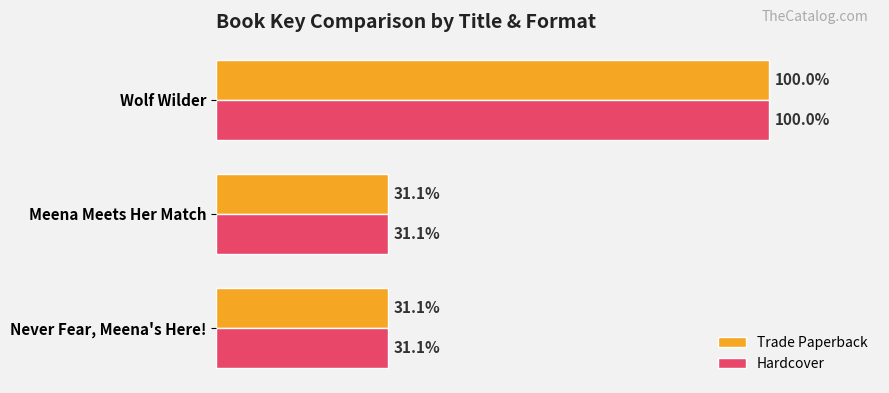

Is the value of Trade Paperback at Meena Meets Her Match greater than the value of Hardcover at Wolf Wilder?

No